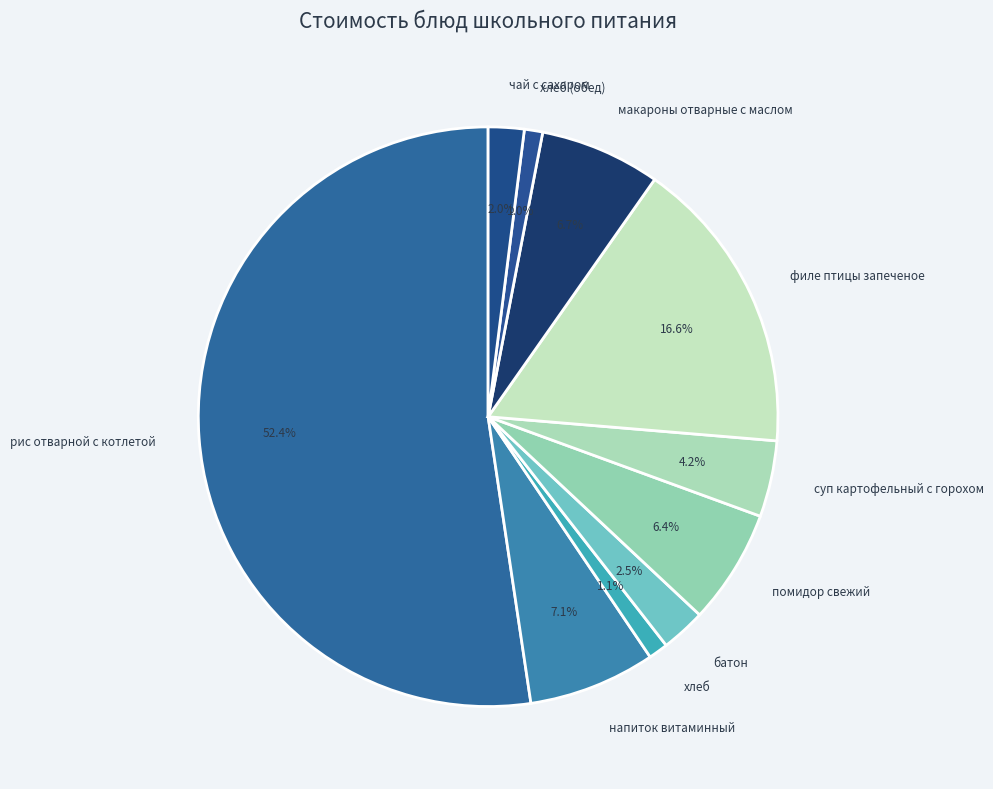

Count the number of slices in the pie.

10